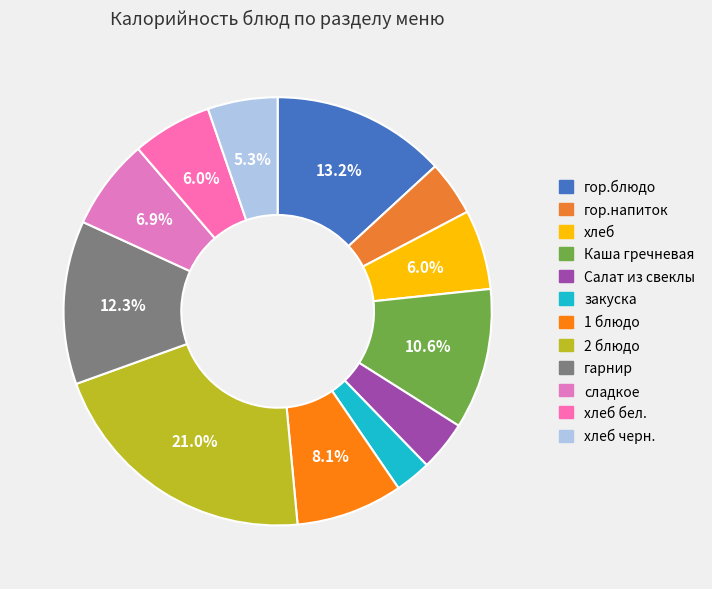

Which category has the smallest portion of the pie?

закуска